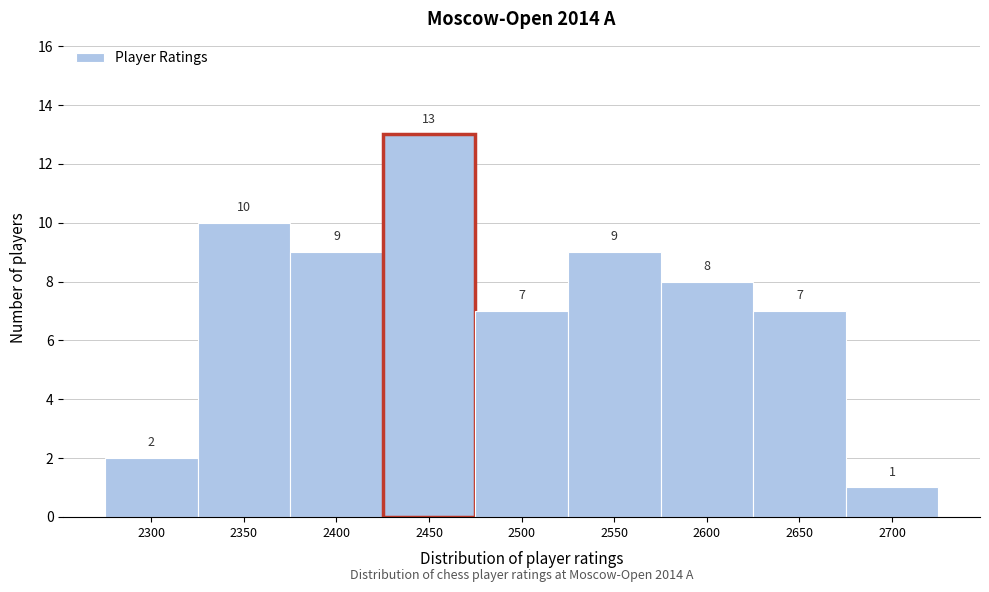

Reading left to right, what are all the values shown in this chart?

2	10	9	13	7	9	8	7	1